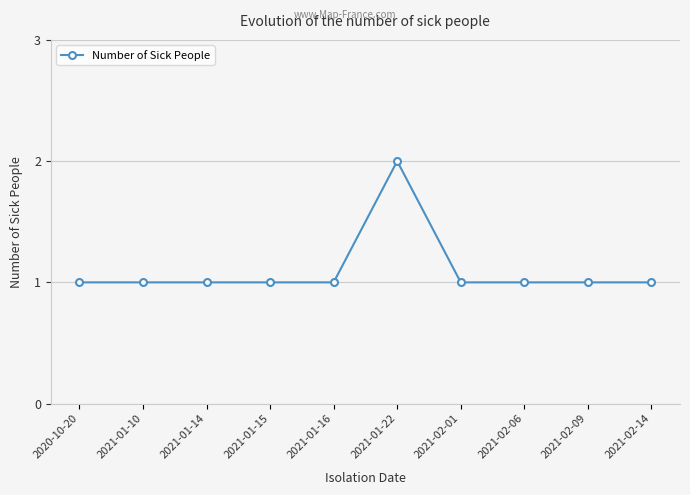

What is the sum of all values?

11